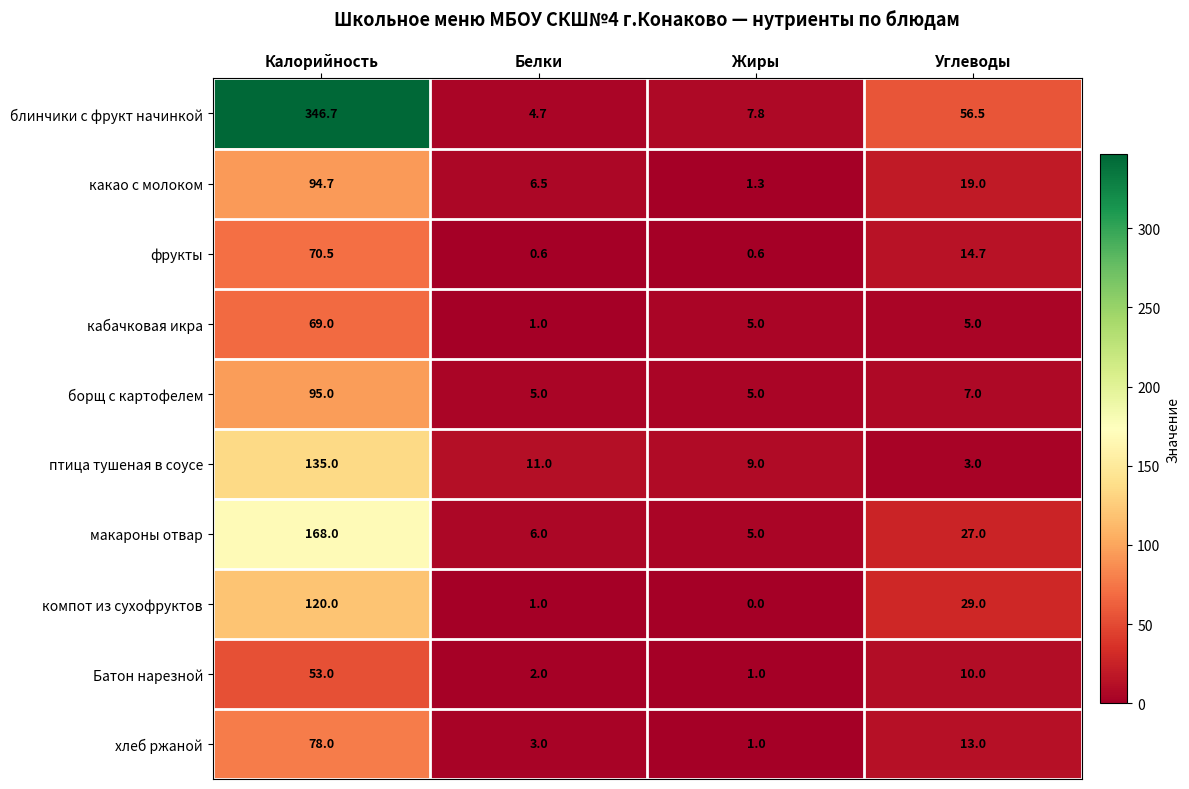

What is the total value across all series at Белки?

40.8